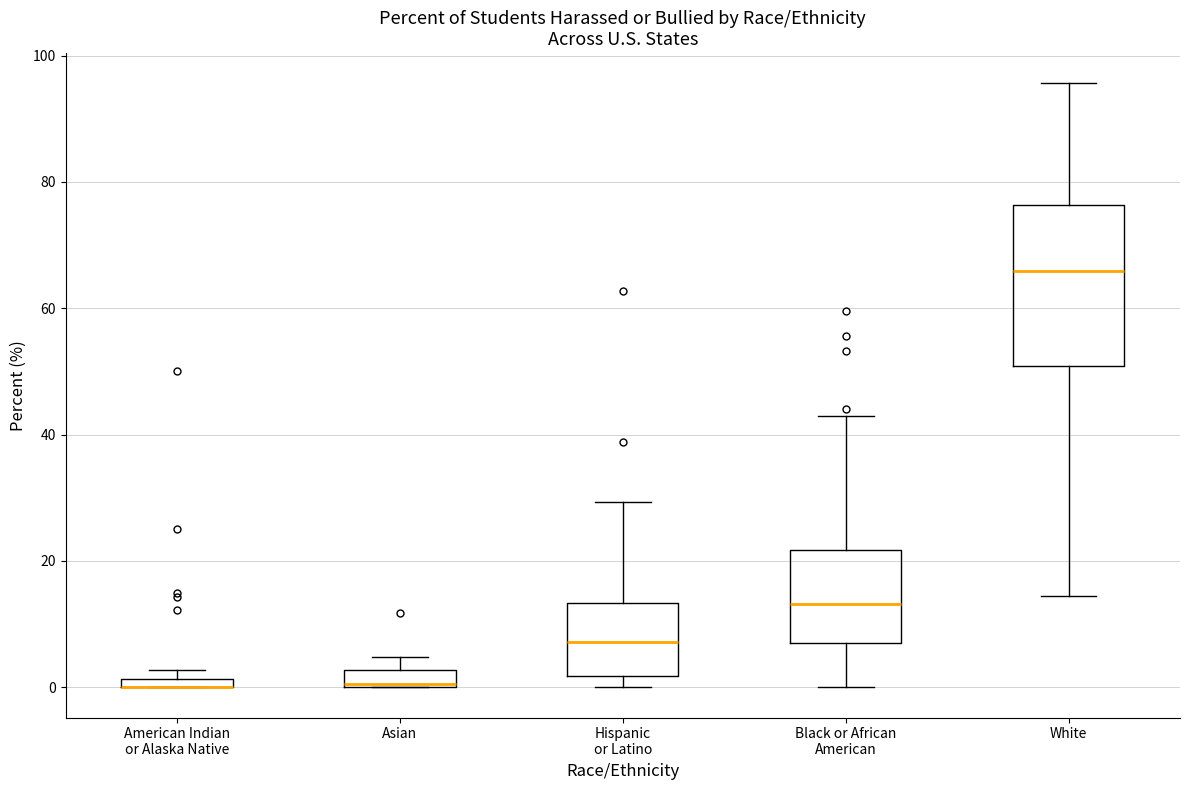

Where is the lower edge of the box for White on the y-axis? The values are not printed on the chart, so give them approximately, as read against the axis.

50